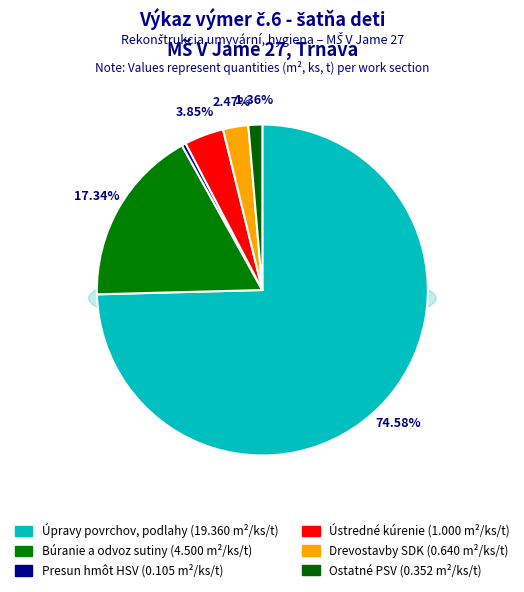

The Ostatné PSV slice represents 15% of the pie. True or false?

False